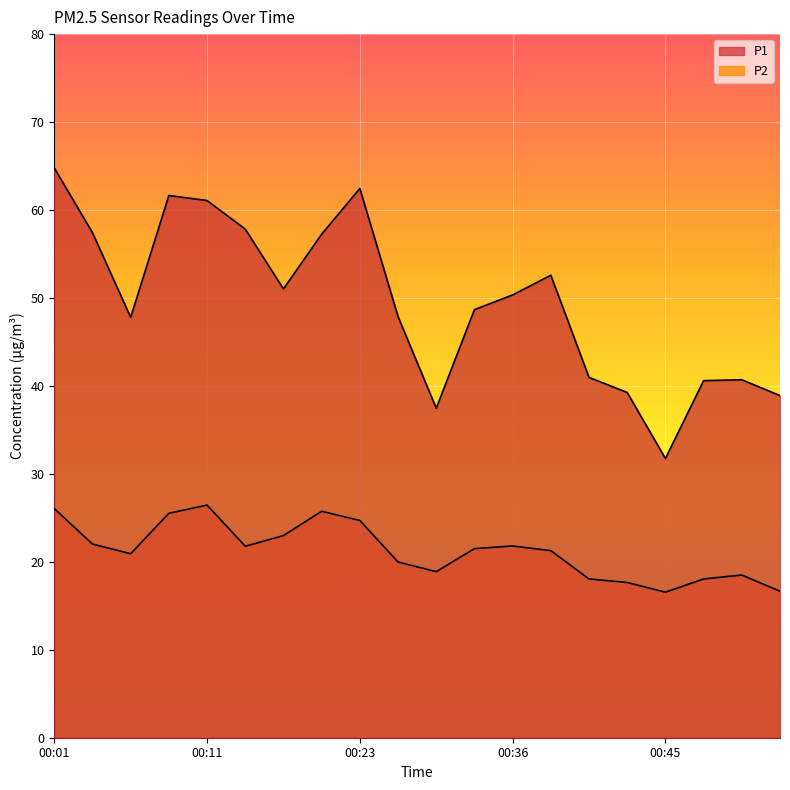

Reading right to left, what are all the values shown in this chart?

P1: 00:53=38.9	00:50=40.7	00:48=40.6	00:45=31.8	00:43=39.2	00:40=41.0	00:38=52.6	00:36=50.4	00:33=48.7	00:31=37.5	00:28=47.9	00:23=62.5	00:21=57.2	00:19=51.0	00:16=57.8	00:11=61.1	00:09=61.6	00:06=47.8	00:04=57.4	00:01=64.8
P2: 00:53=16.6	00:50=18.5	00:48=18.1	00:45=16.6	00:43=17.6	00:40=18.1	00:38=21.3	00:36=21.8	00:33=21.5	00:31=18.9	00:28=20.0	00:23=24.7	00:21=25.8	00:19=23.0	00:16=21.8	00:11=26.4	00:09=25.5	00:06=20.9	00:04=22.0	00:01=26.1